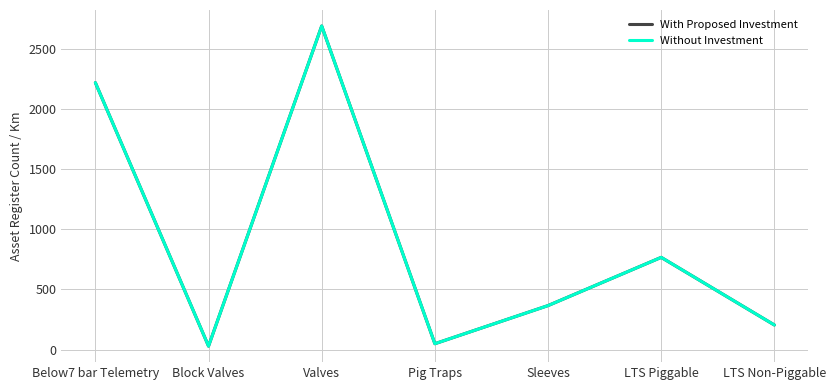

How many values in the Without Investment series are below 365?

3